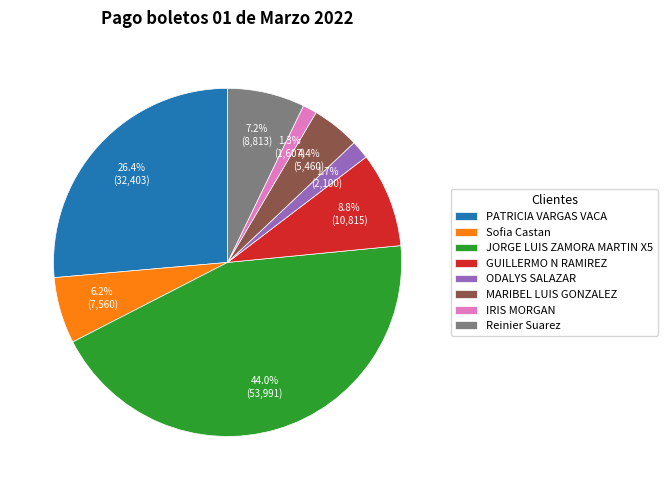

Is PATRICIA VARGAS VACA the majority of the pie?

No